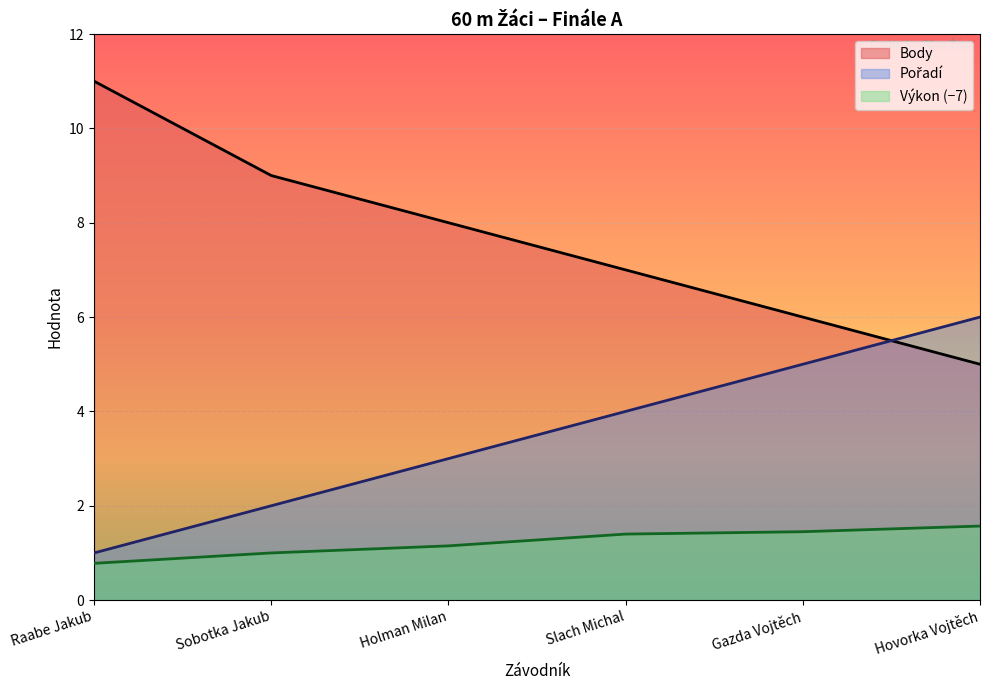

What is the label of the 4th point from the right?

Holman Milan